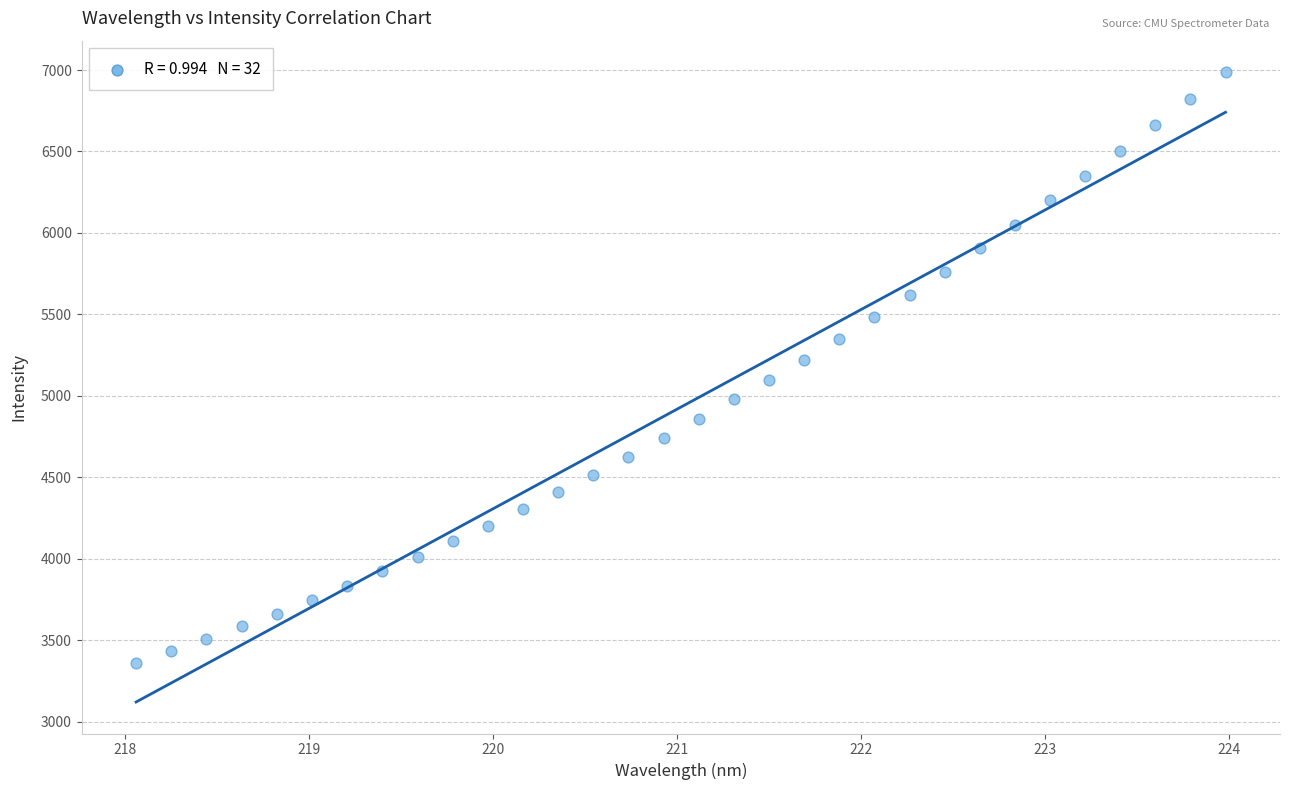

What is the range of X values (max minus min)?

5.9